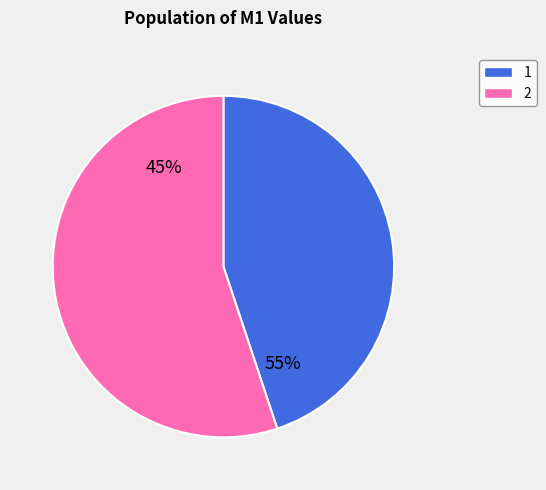

True or false: 1 accounts for 66% of the total.

False